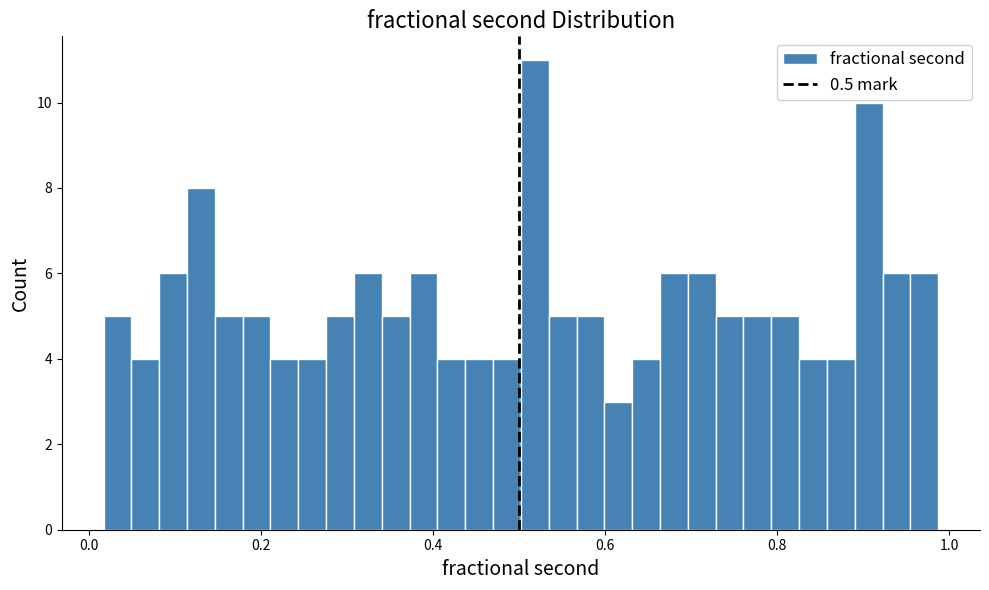

Around what value on the x-axis is the tallest bar? Give the approximate position of its centre, as read against the axis.

0.52